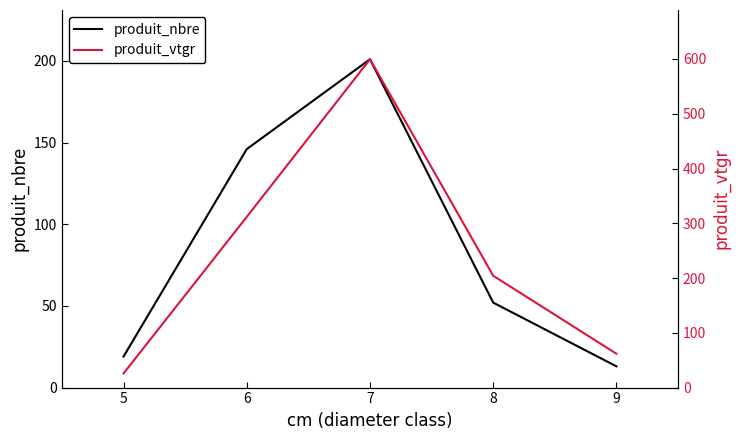

Rank the series by their average value, from lowest to highest.

produit_nbre, produit_vtgr